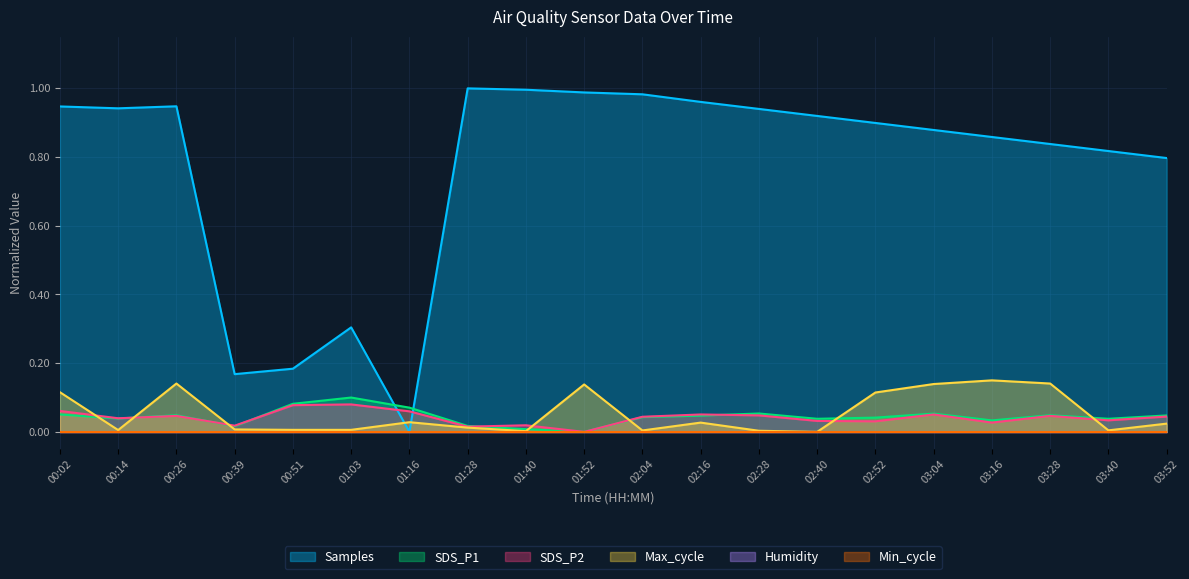

Between 00:51 and 03:16, which series saw the biggest shift?

Samples